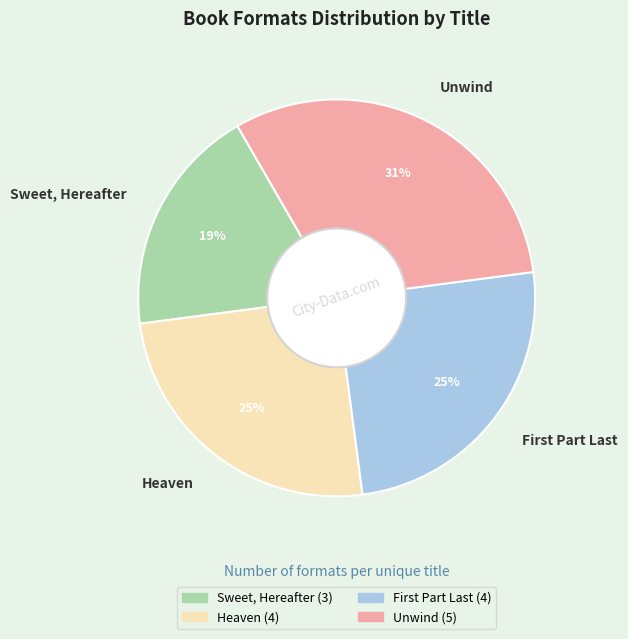

Between Sweet, Hereafter and Unwind, which is larger?

Unwind